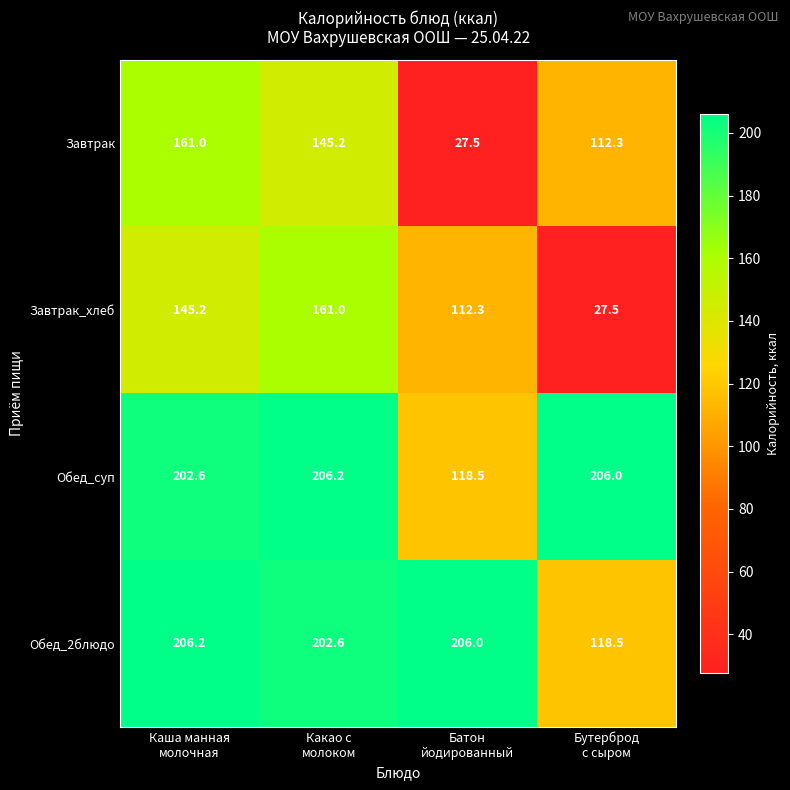

What is the maximum value for Обед_2блюдо?

206.2